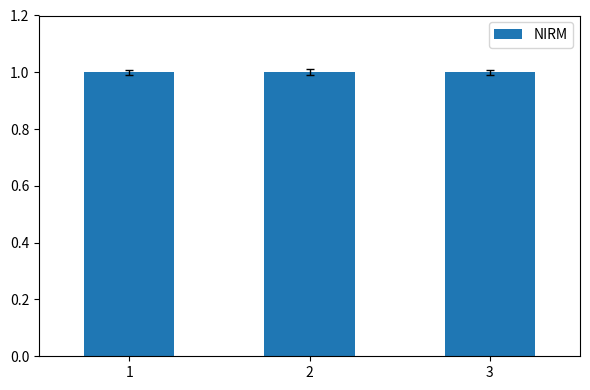

What is the minimum value shown in the chart?

1.0